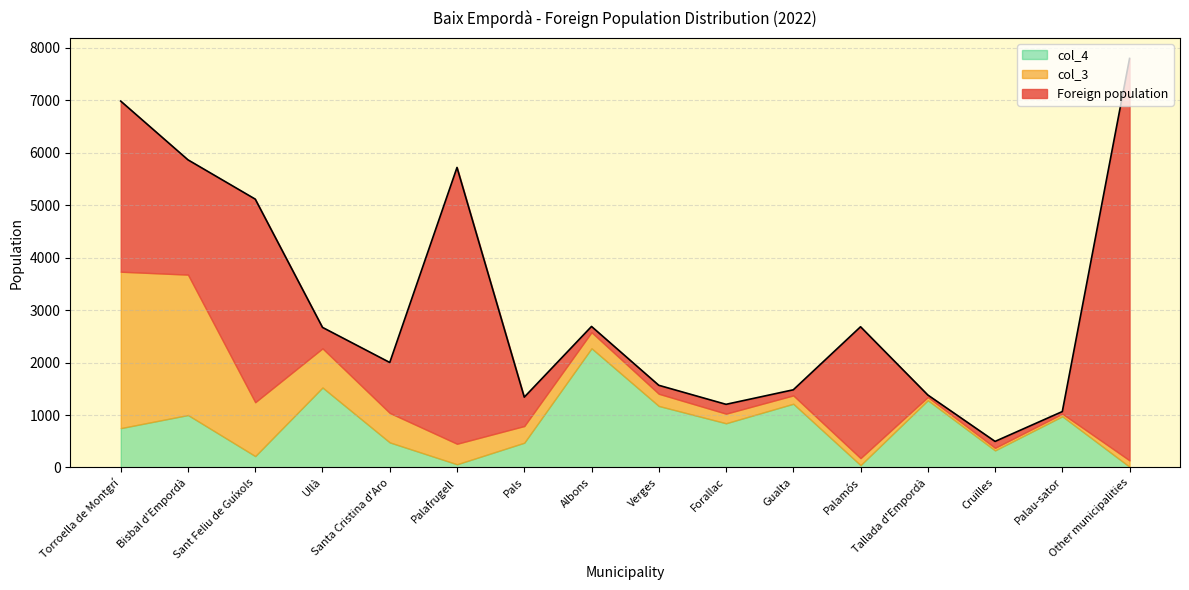

Where do col_4 and Foreign population first cross each other?

Sant Feliu de Guíxols and Ullà